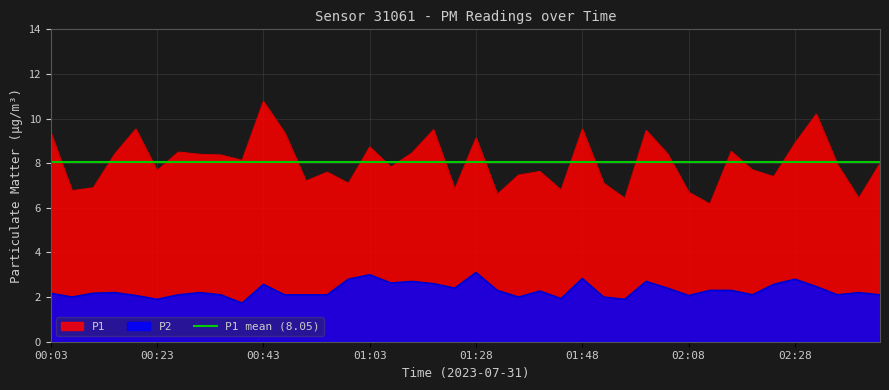

In P1, how many points are higher than both neighbors (excluding endpoints)?

12